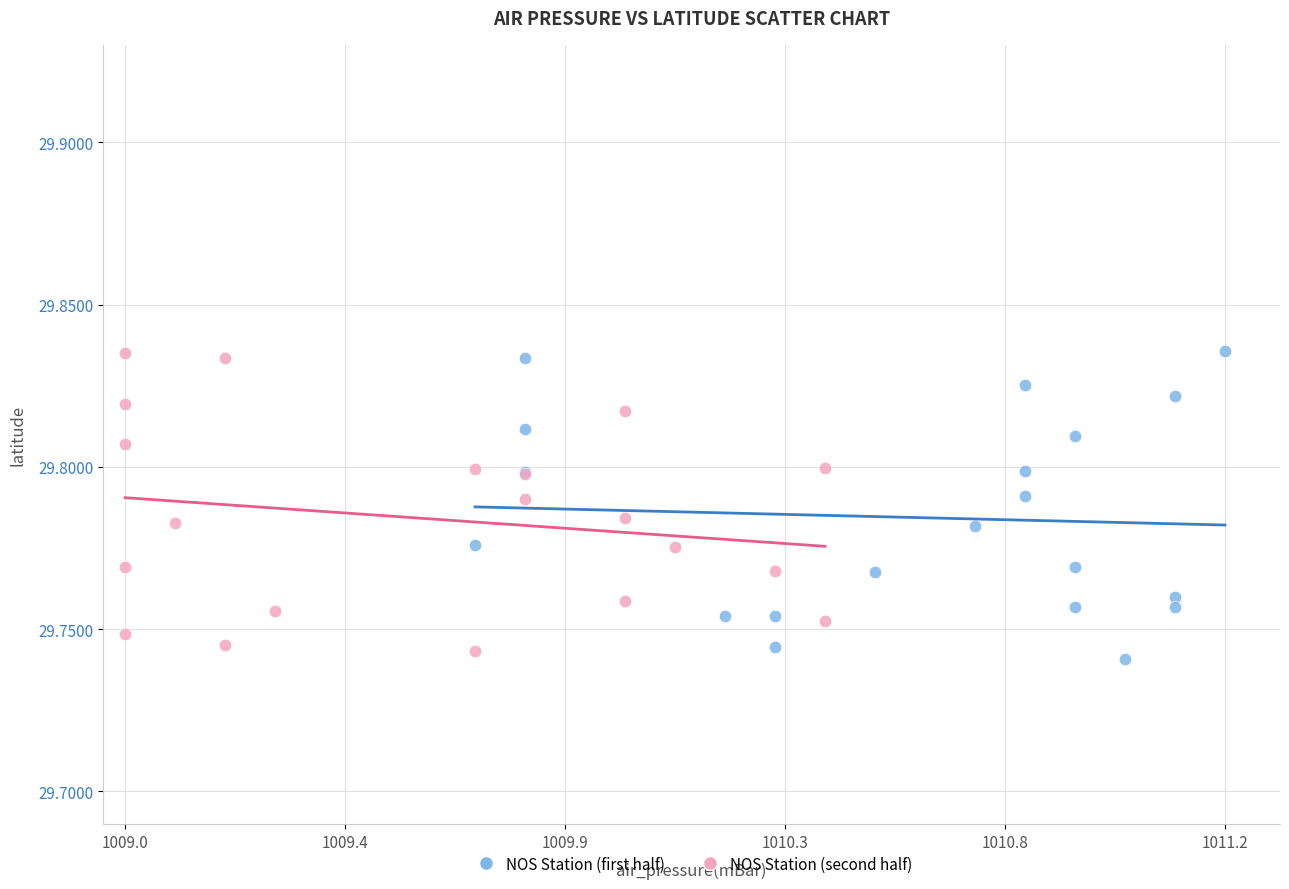

What are all the series names shown in the legend?

NOS Station (first half), NOS Station (second half)